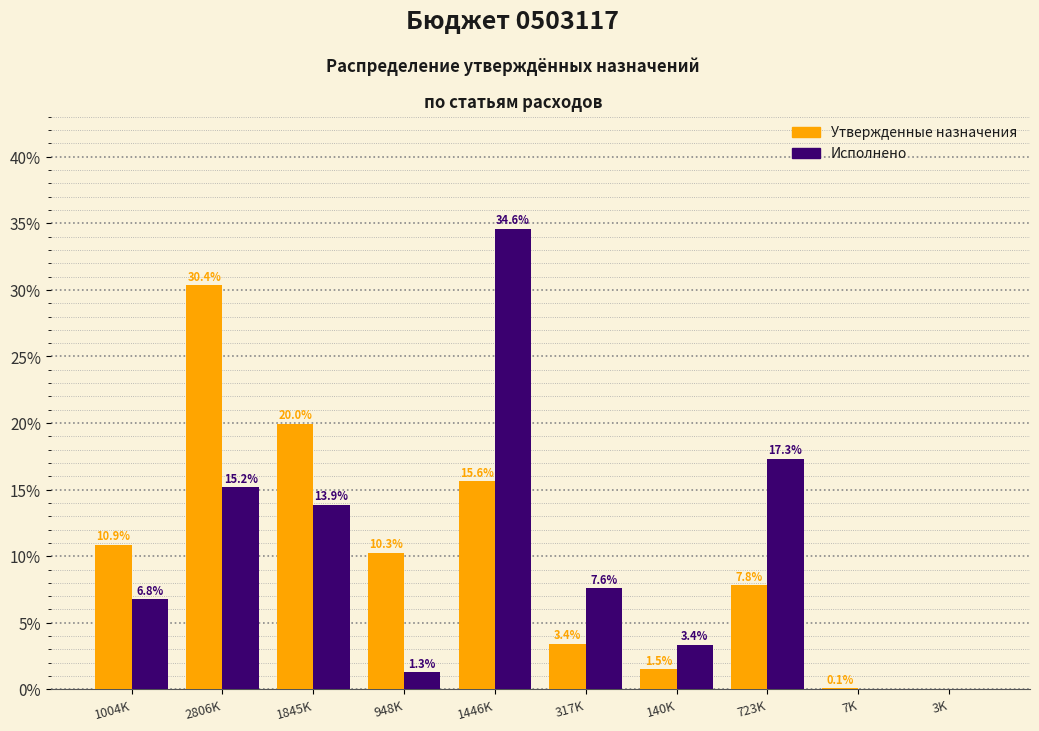

At which category is the sum across all series the highest?

1446K